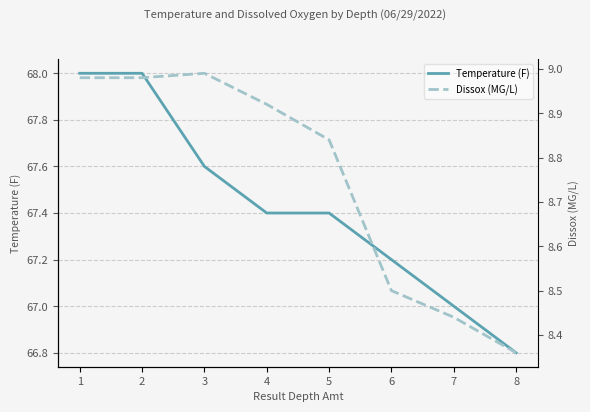

Which has a higher value, 4 or 6?

4